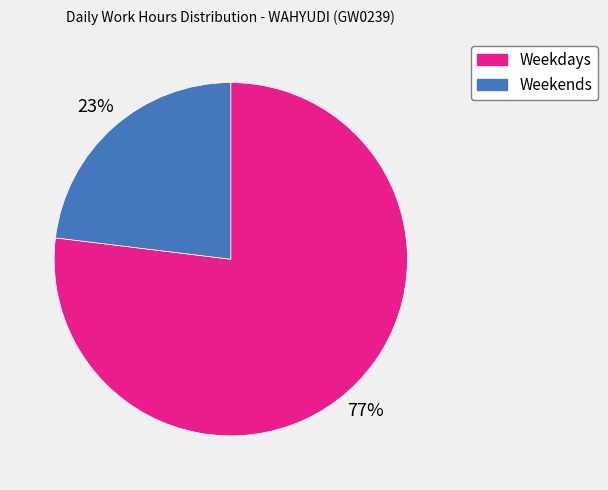

How many slices are in this pie chart?

2